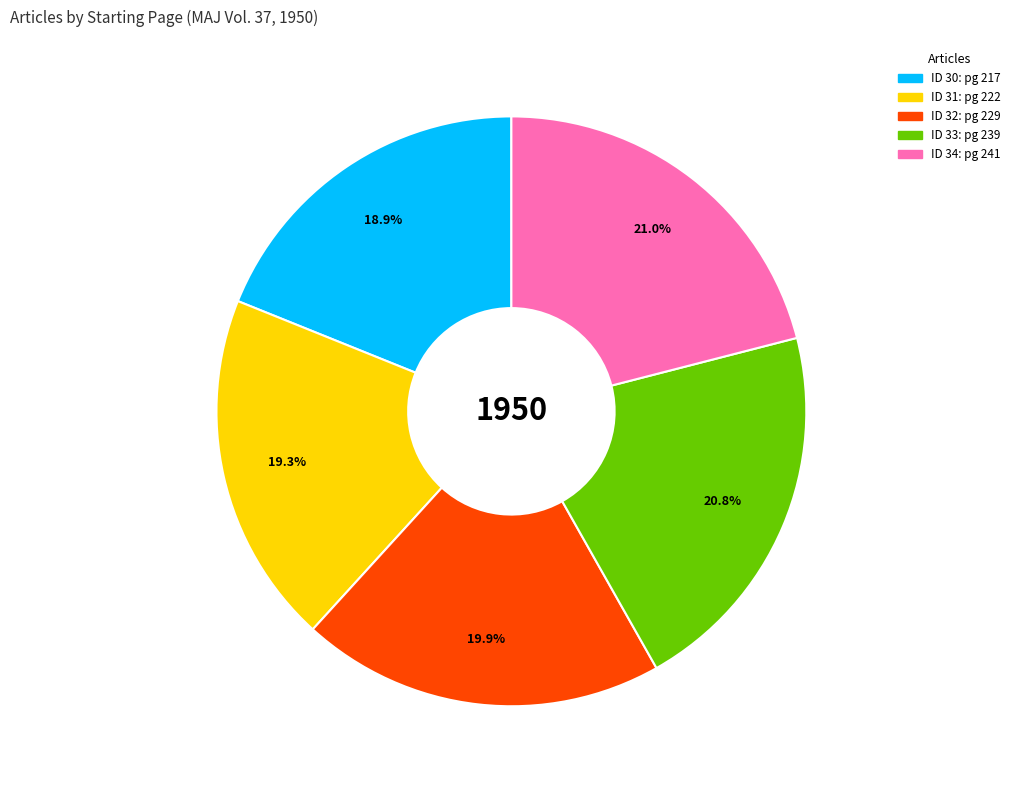

Count the number of slices in the pie.

5